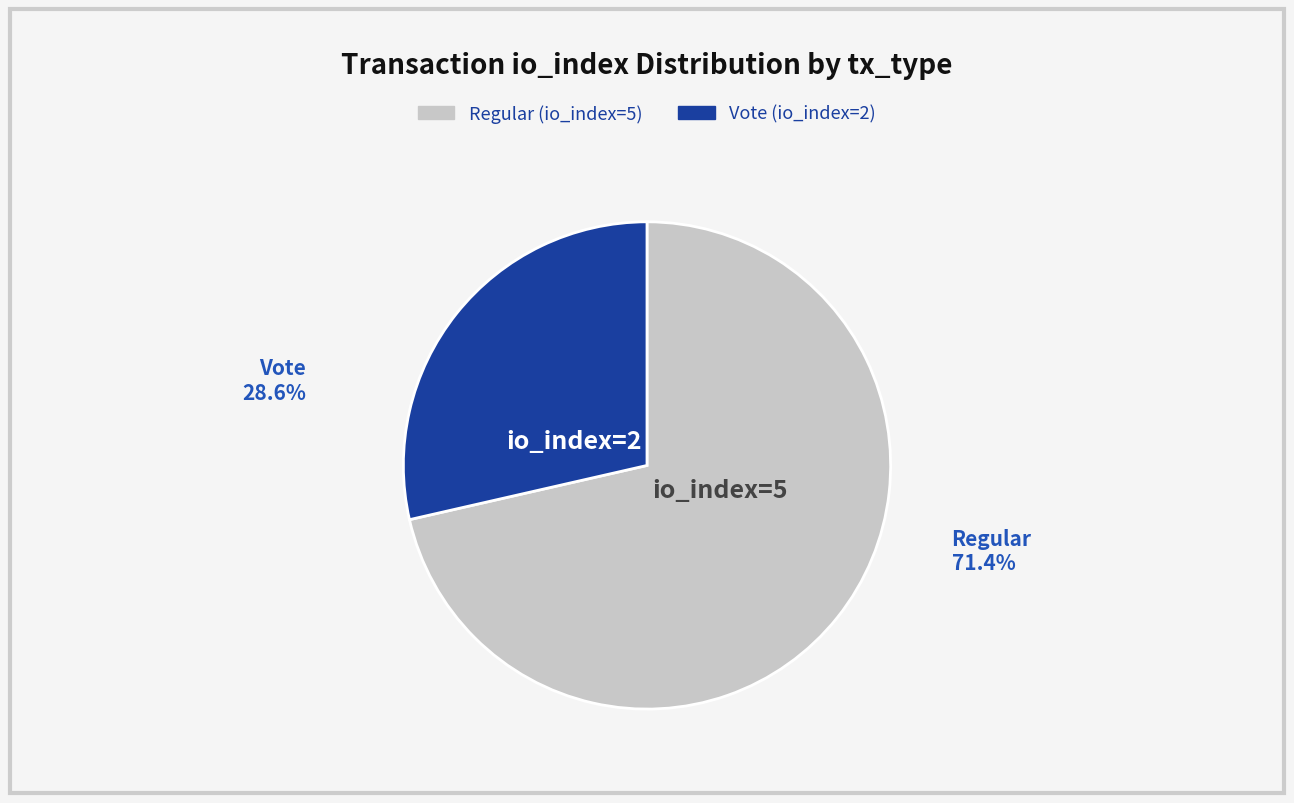

True or false: Regular (io_index=5) accounts for 65% of the total.

False